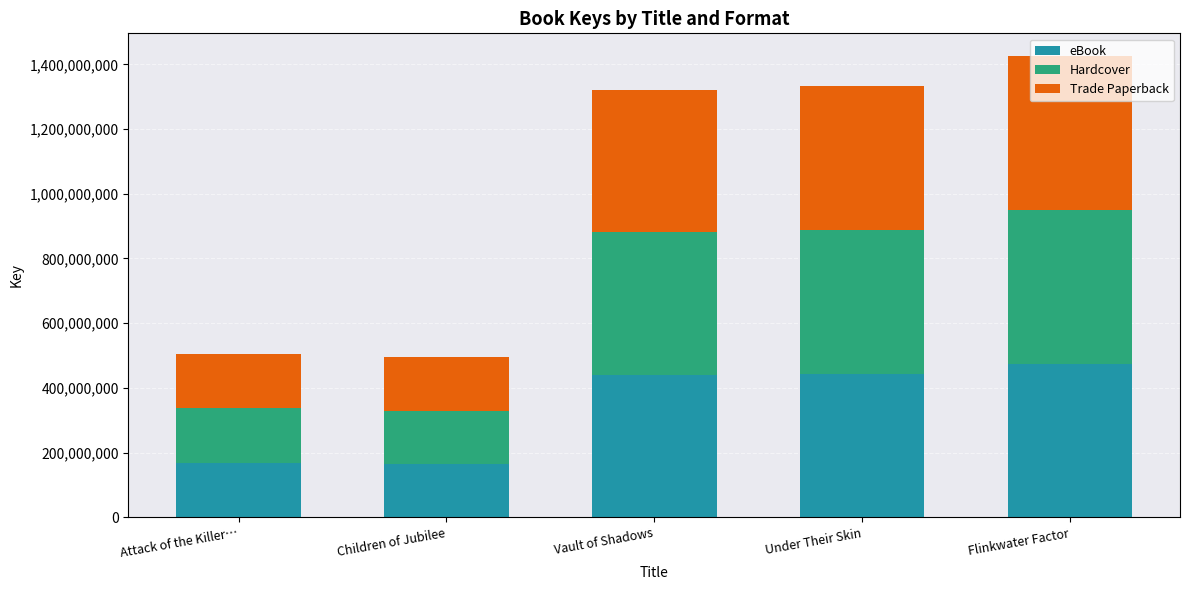

What is the difference between the second highest and second lowest values in the eBook series?

275386019